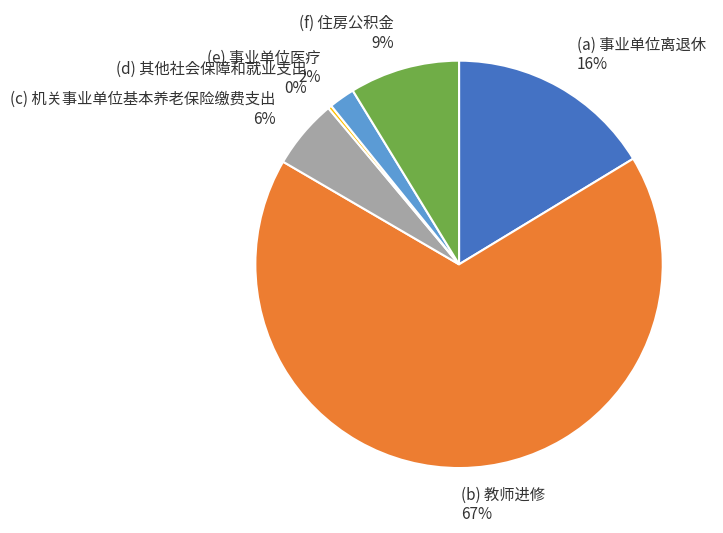

To the nearest percent, what is the difference between the largest and smallest slice percentages?

67%